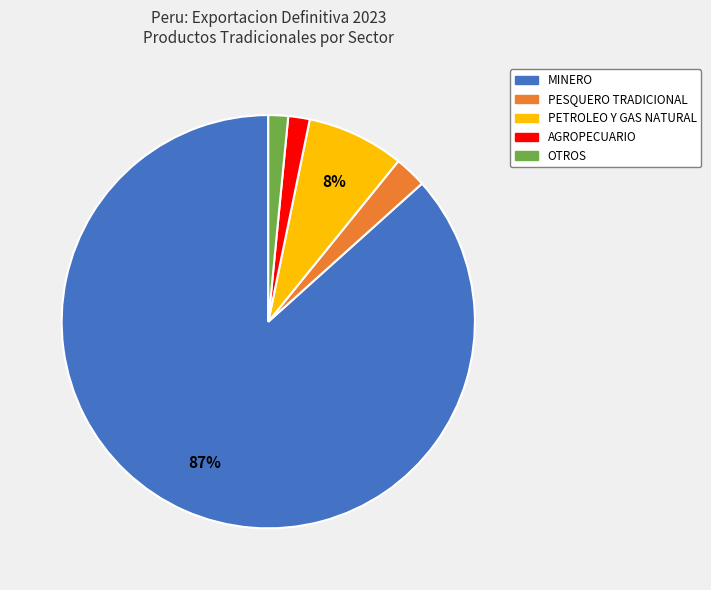

Is there any slice that represents more than half of the pie?

Yes